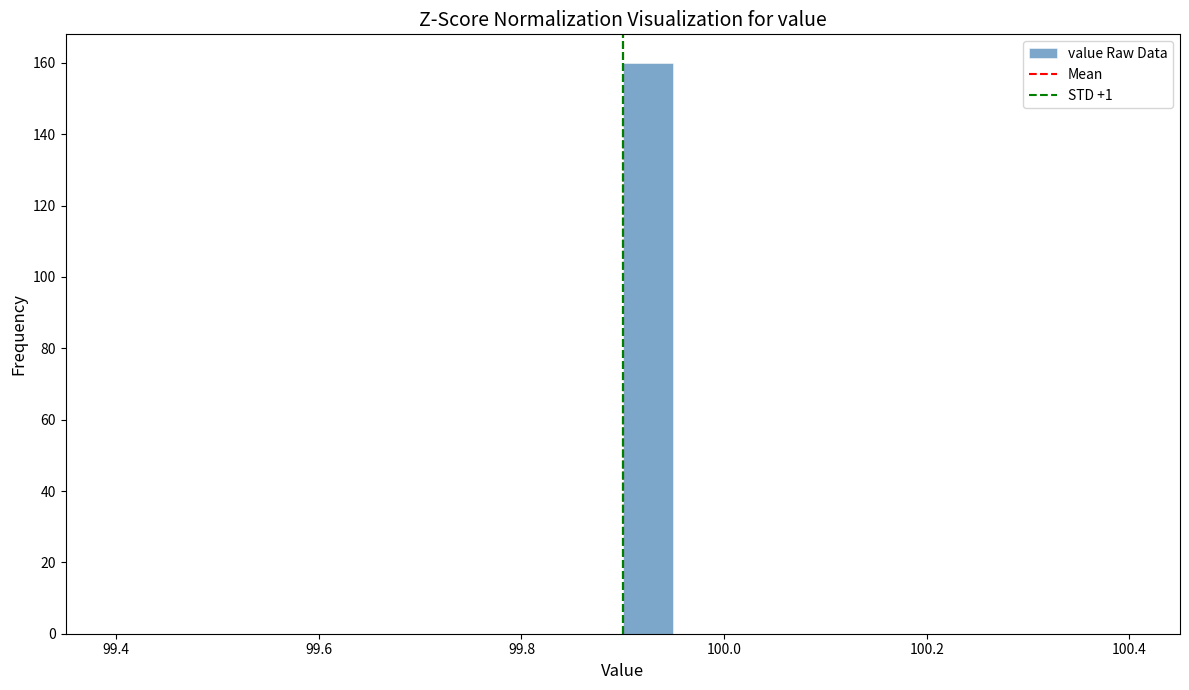

Read against the x-axis, roughly where is the centre of the tallest bar?

99.92